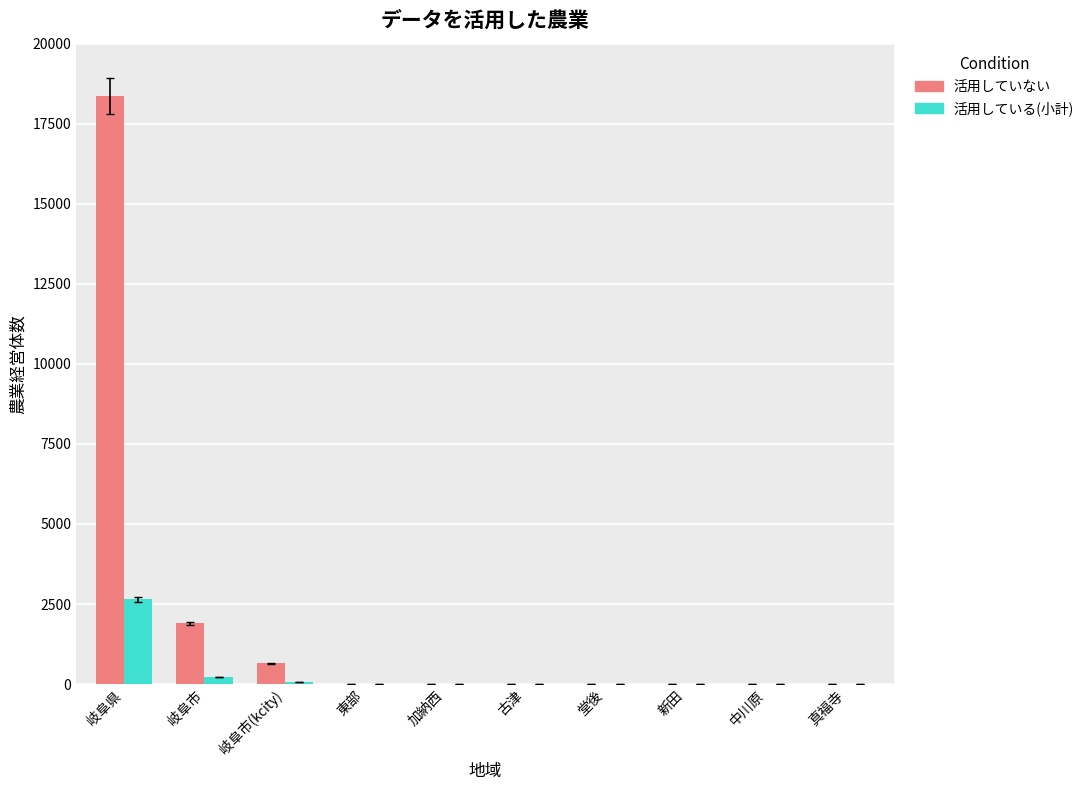

Read the 活用していない value at 東部.

4